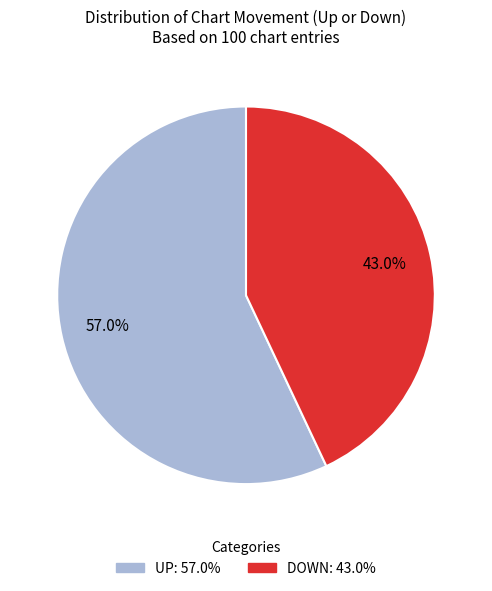

Is there any slice that represents more than half of the pie?

Yes